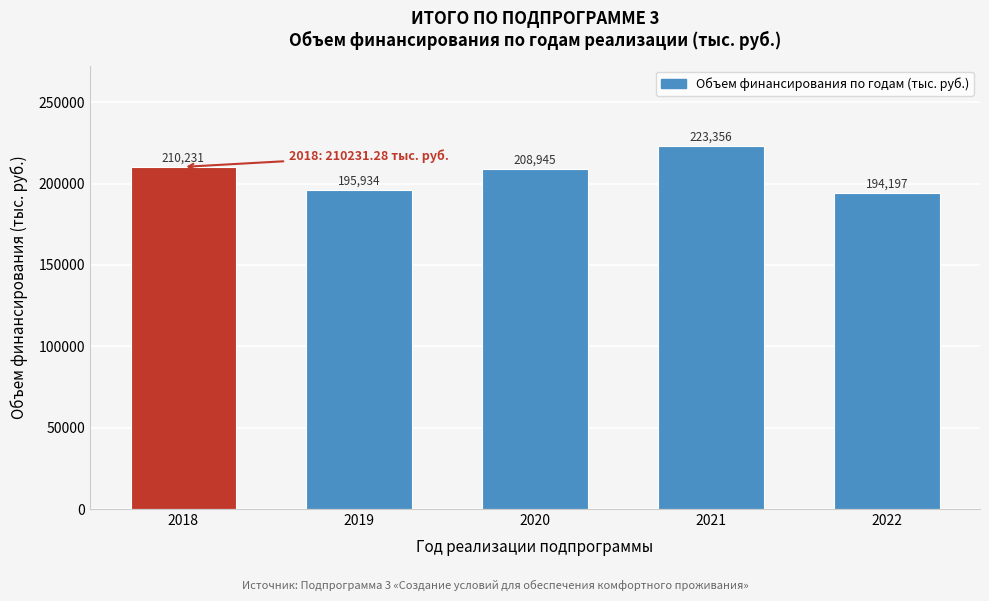

Between 2020 and 2018, which is larger?

2018